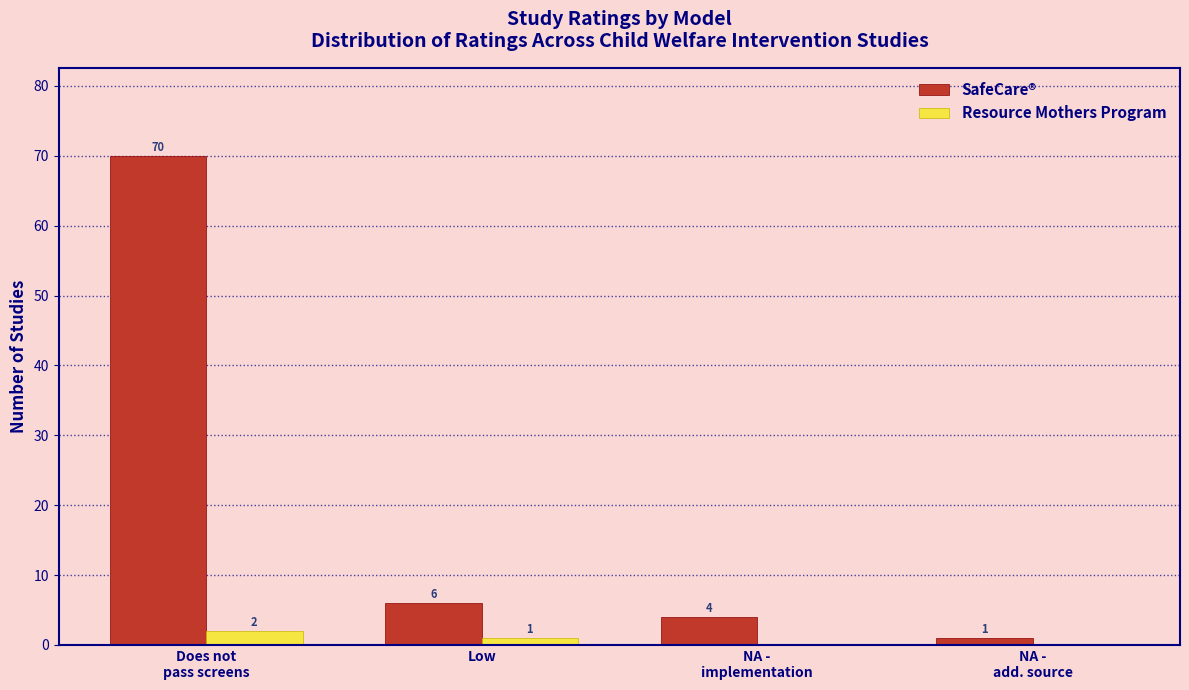

Count the Resource Mothers Program values in the range 0 to 2.

4